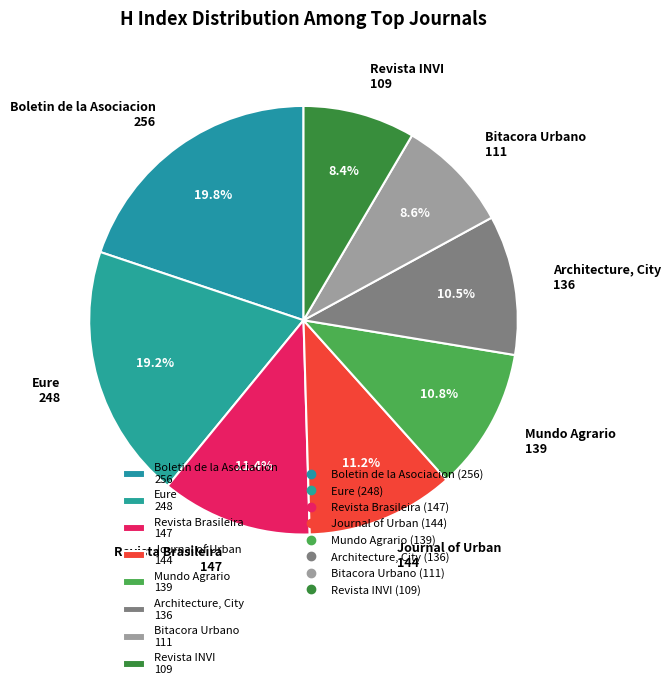

Count the number of slices in the pie.

8